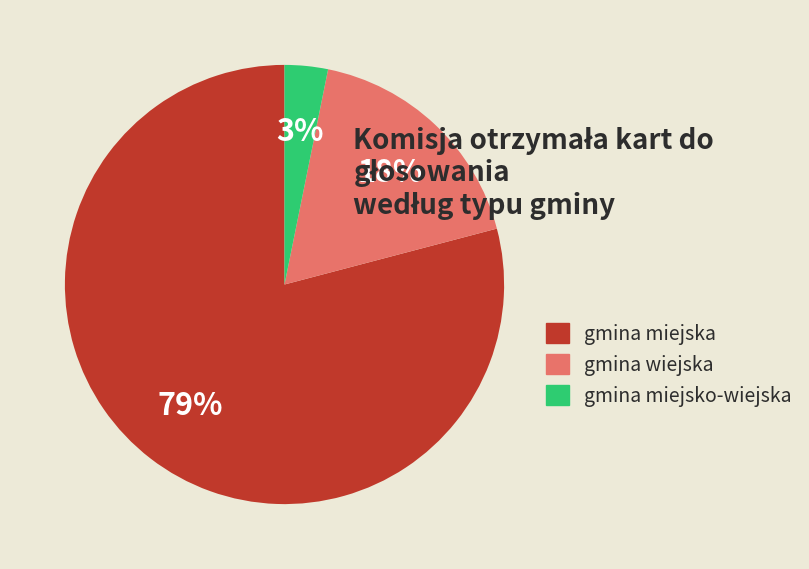

The gmina wiejska slice represents 26% of the pie. True or false?

False